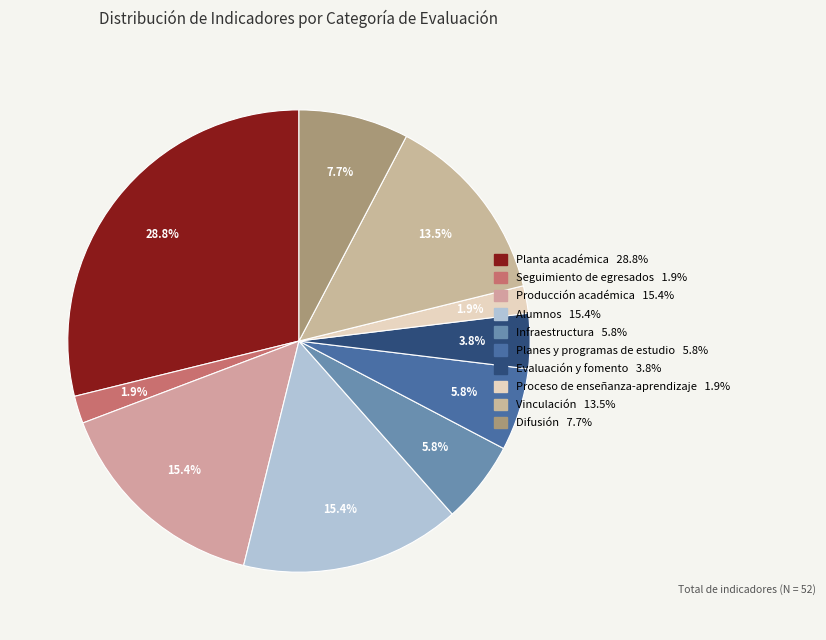

The Difusión slice represents 8% of the pie. True or false?

True